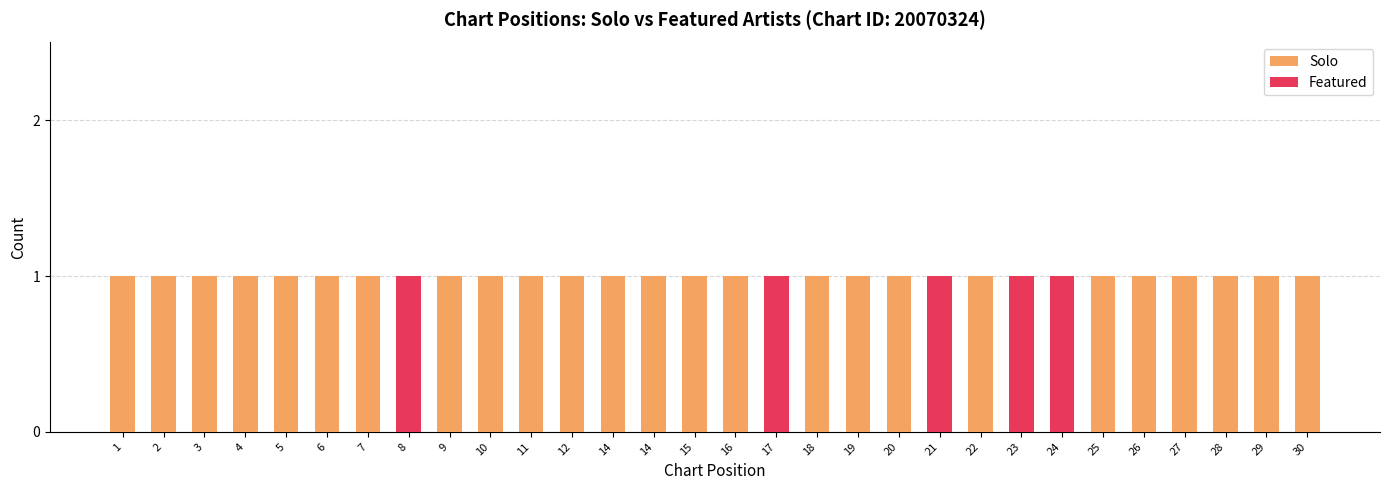

Between 4 and 27, which series saw the biggest shift?

Solo